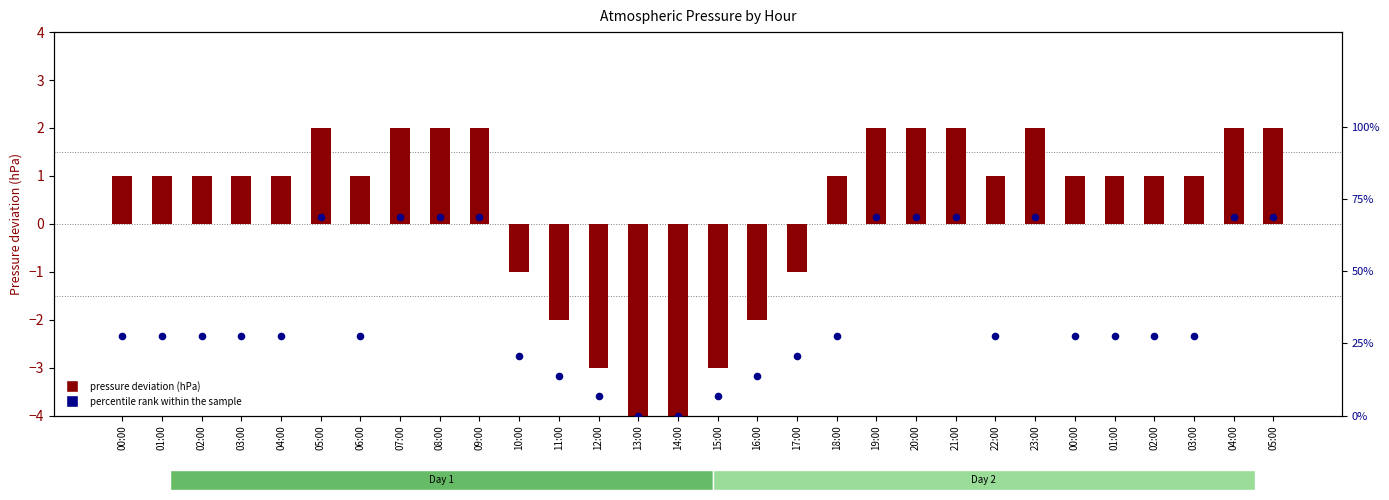

Which series has the largest Y range (max minus min)?

percentile rank within the sample